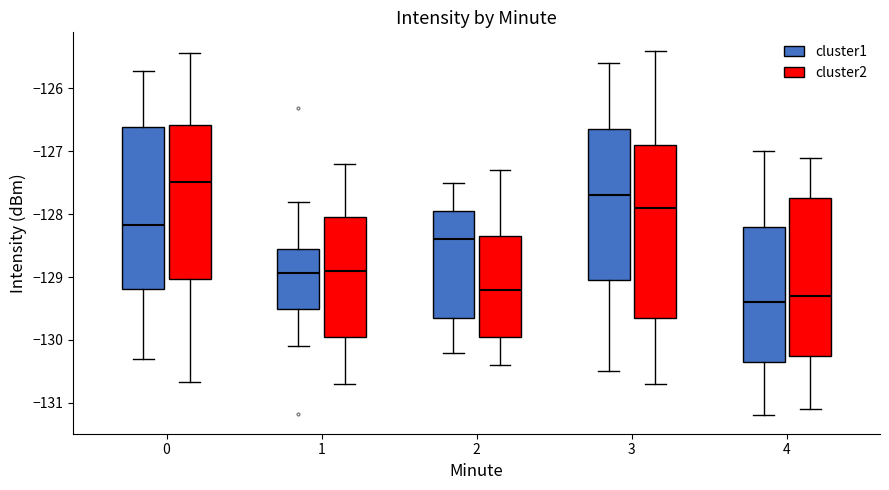

Where does the lower whisker of the box for 4 (cluster2) end on the y-axis? The values are not printed on the chart, so give them approximately, as read against the axis.

-131.1